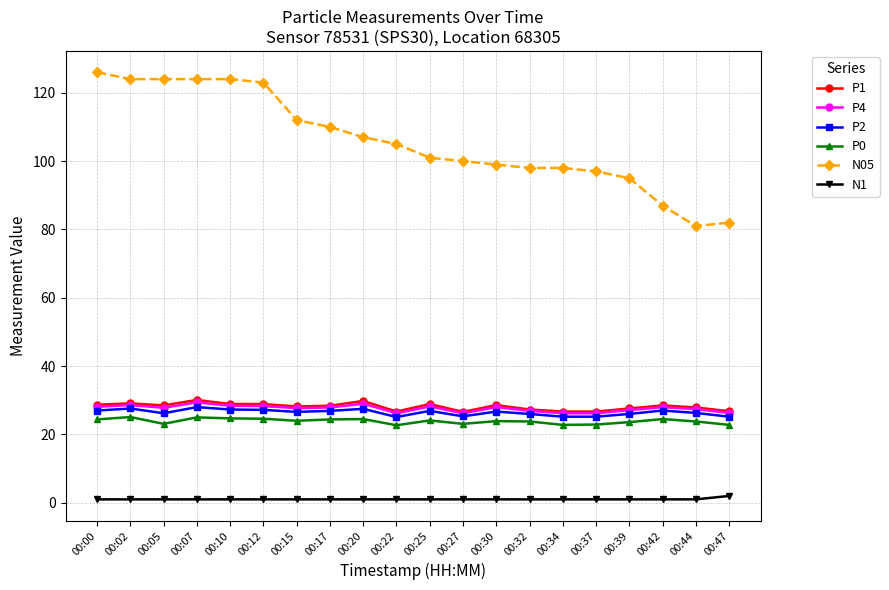

True or false: N1 and N05 intersect in this chart.

False